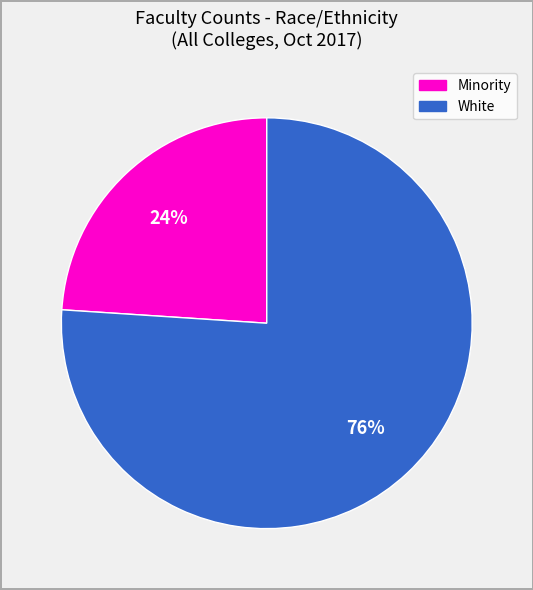

To the nearest percent, what is the average slice percentage?

50%